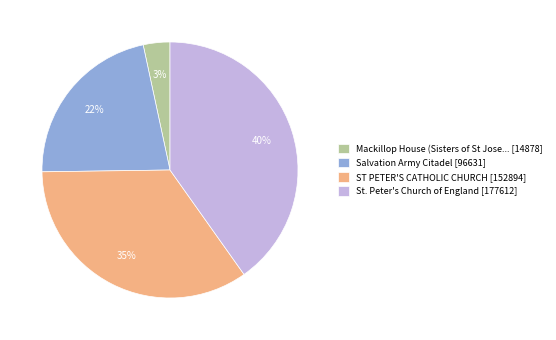

True or false: Mackillop House (Sisters of St Jose... [14878] accounts for 14% of the total.

False